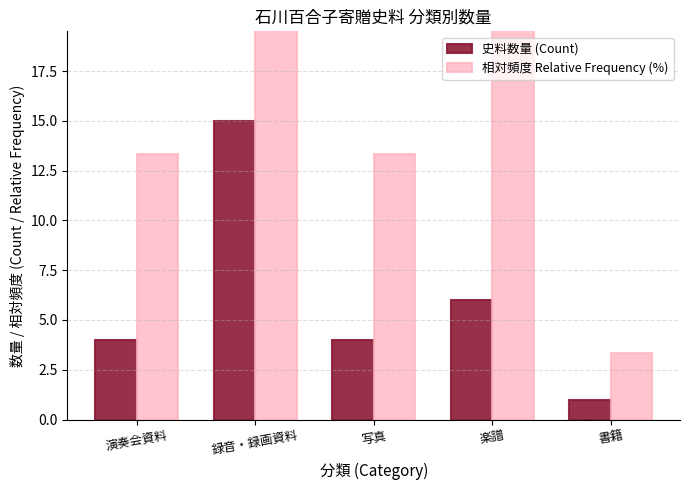

List the series in order of their peak value, highest first.

相対频率 Relative Frequency (%), 史料数量 (Count)